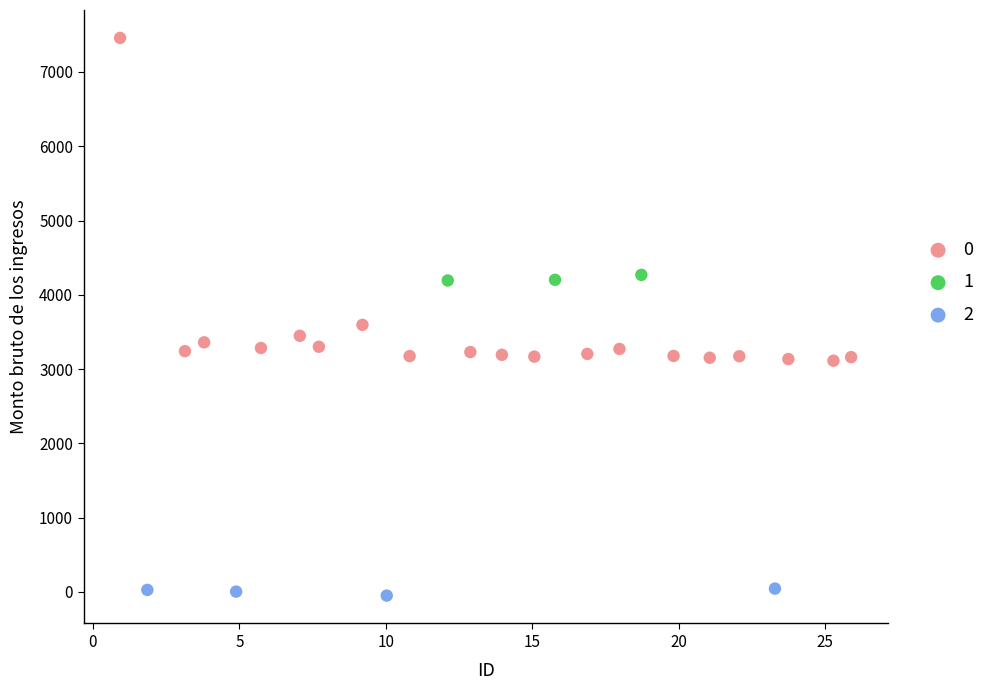

Which series reaches the minimum Y coordinate?

2